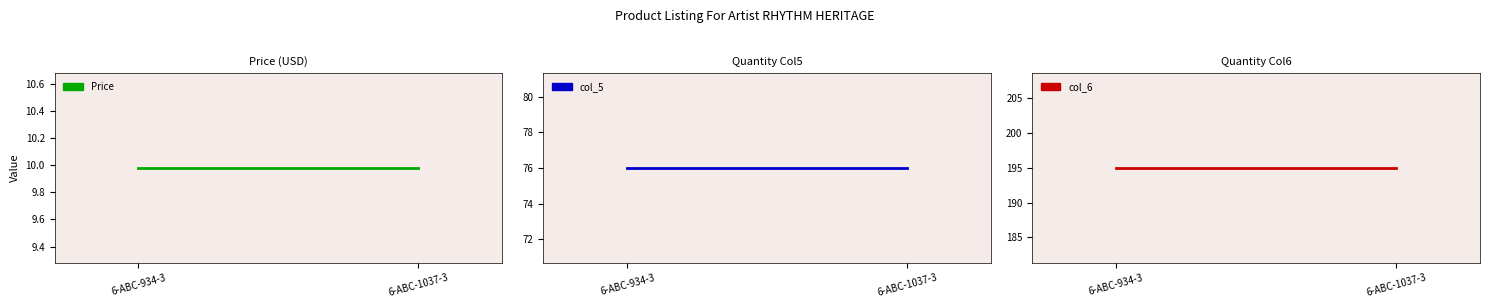

How many data points does each series have?

2